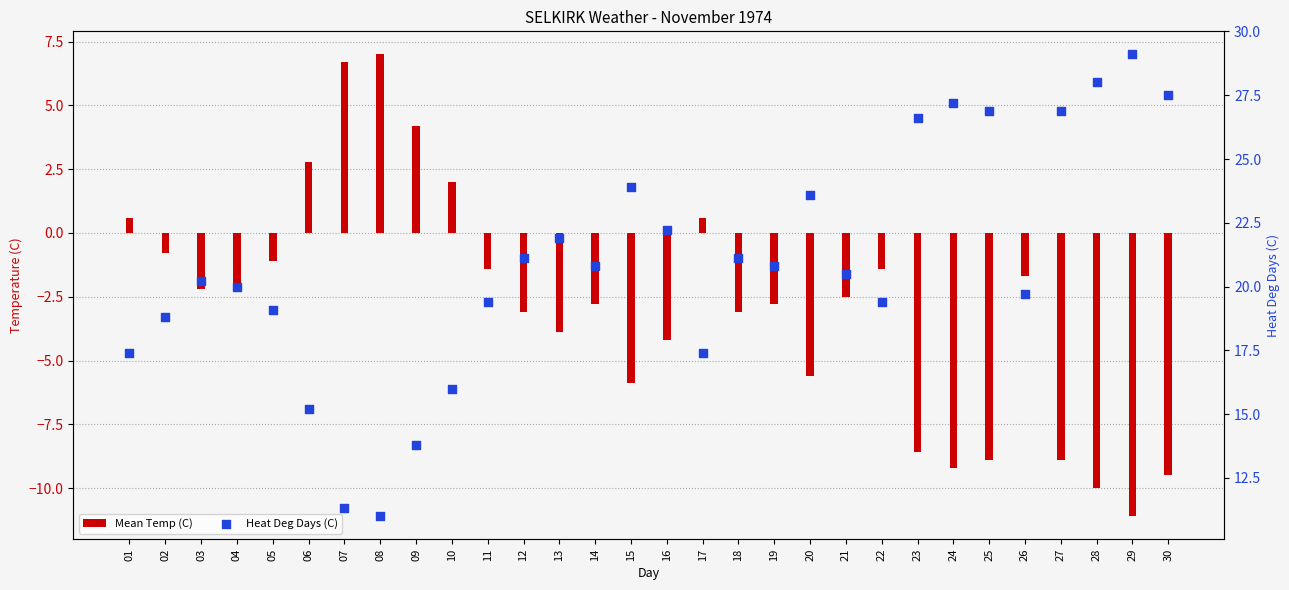

What is the total value across all series at 07?

18.0